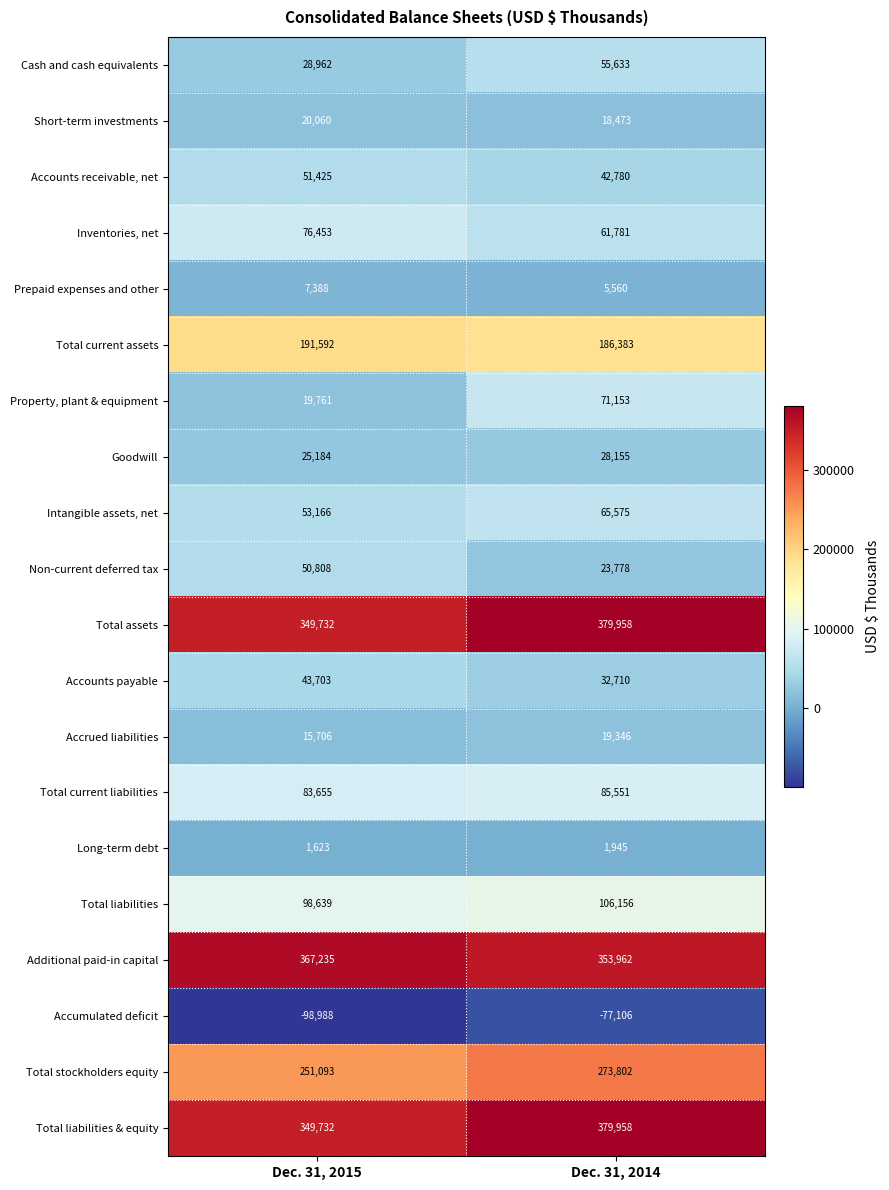

Is it true that Accrued liabilities equals 21363 at Dec. 31, 2015?

False